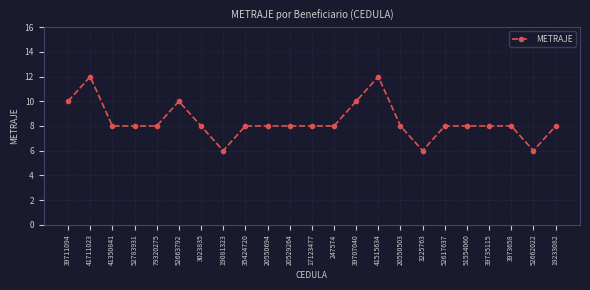

True or false: there are more than 2 points higher than both neighbors.

True